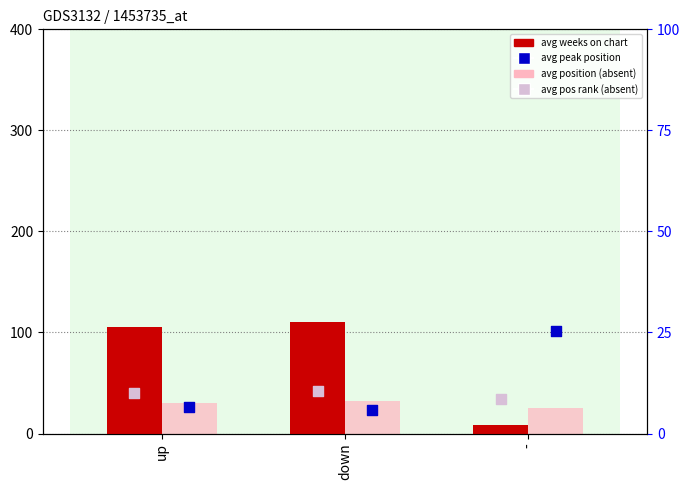

Which series reaches the maximum Y coordinate?

avg weeks on chart